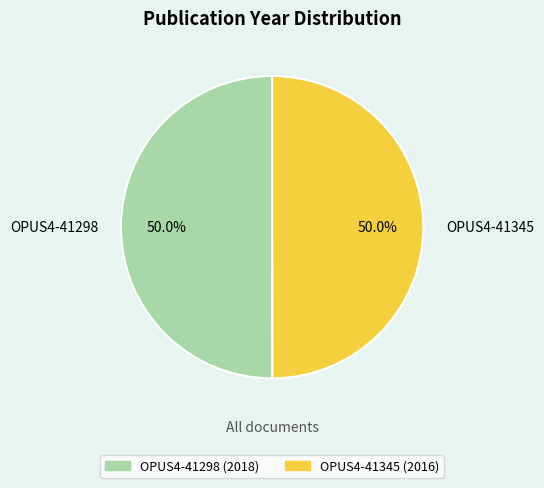

Approximately how many times larger is the value at OPUS4-41298 (2018) compared to OPUS4-41345 (2016)?

1.0